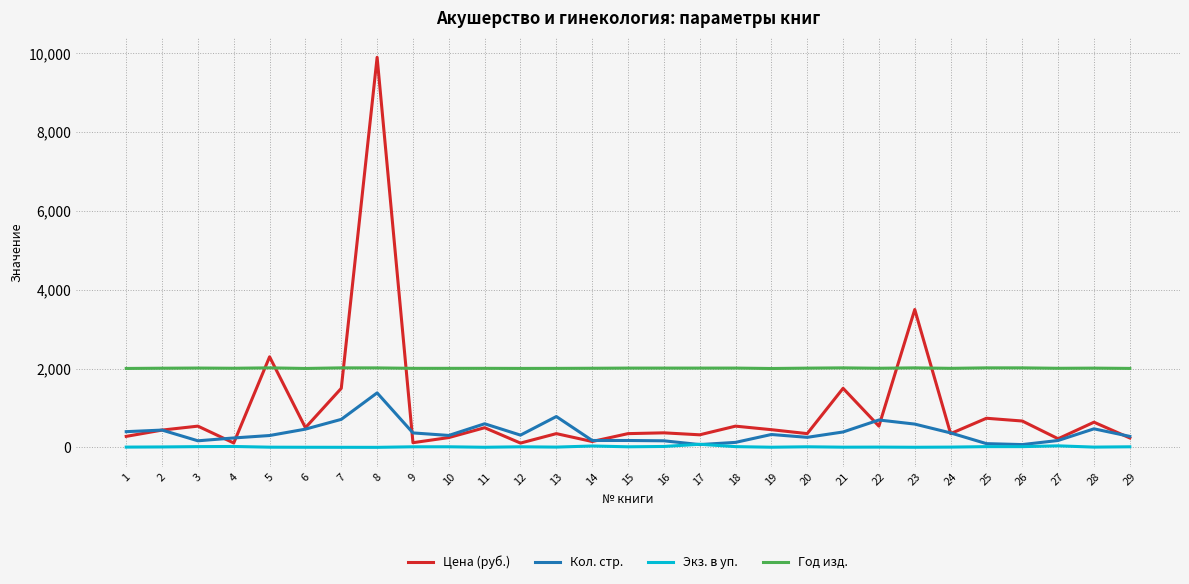

The value of Кол. стр. at 8 is 1384. True or false?

True